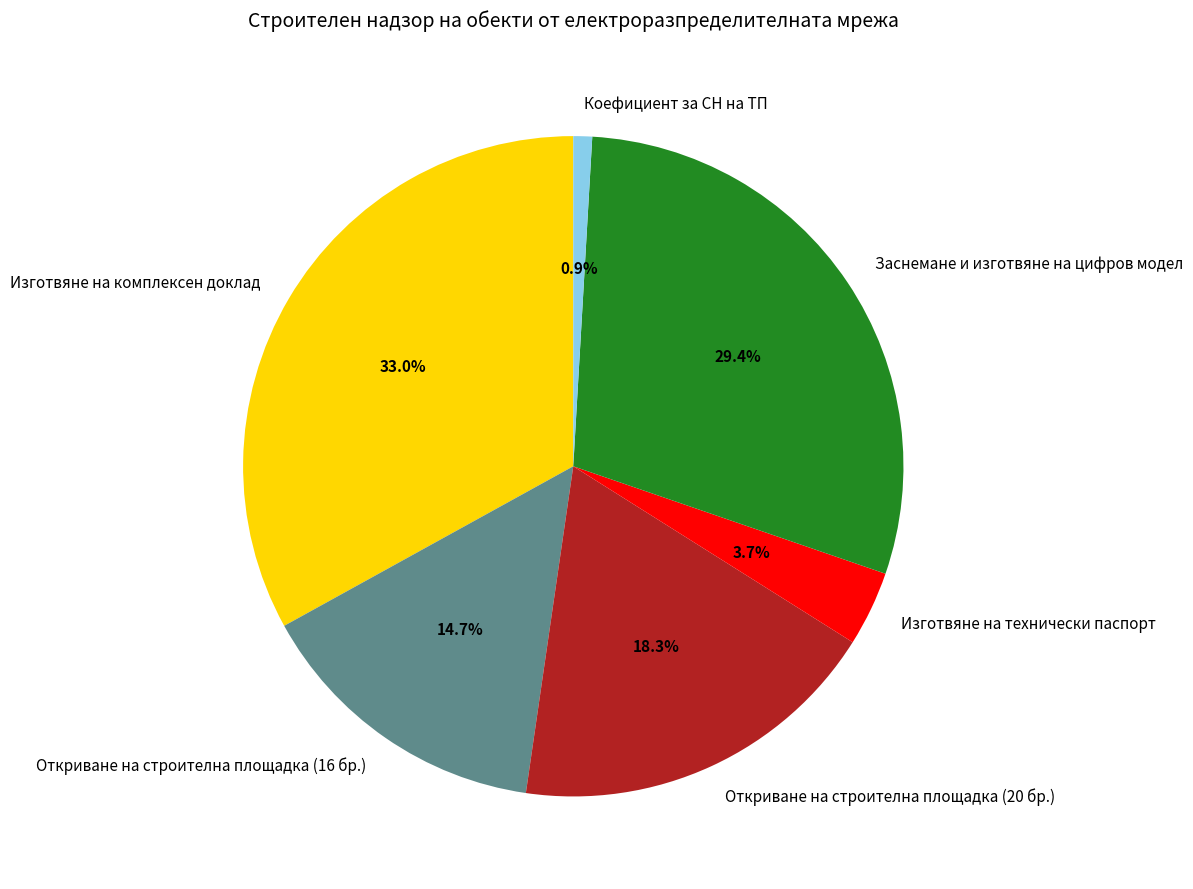

Which category has the smallest portion of the pie?

Коефициент за СН на ТП